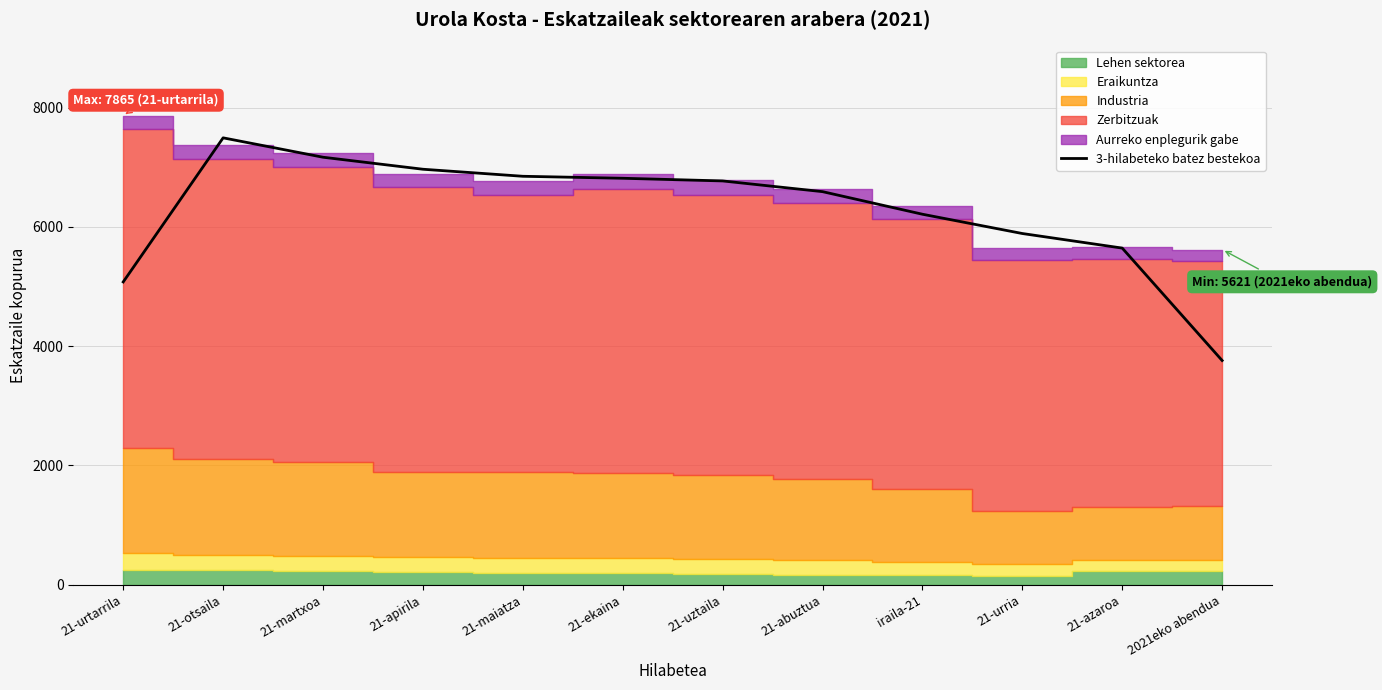

What is the greatest value displayed?

7493.0